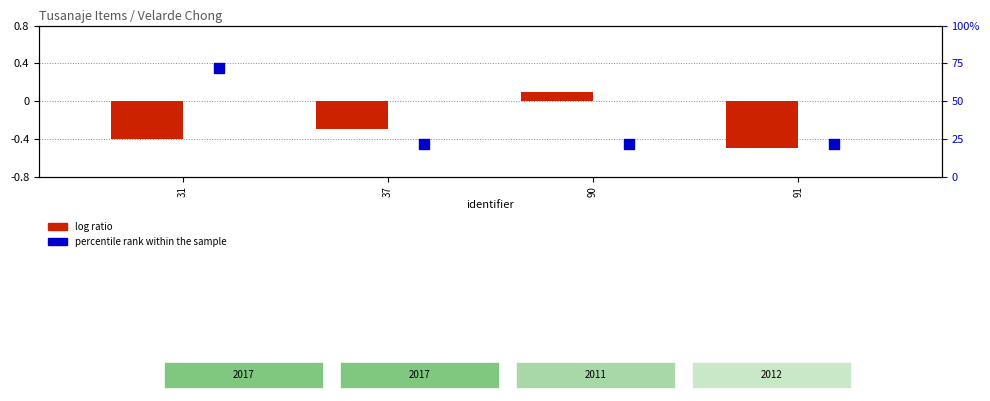

Which series contains the lowest Y value?

log ratio